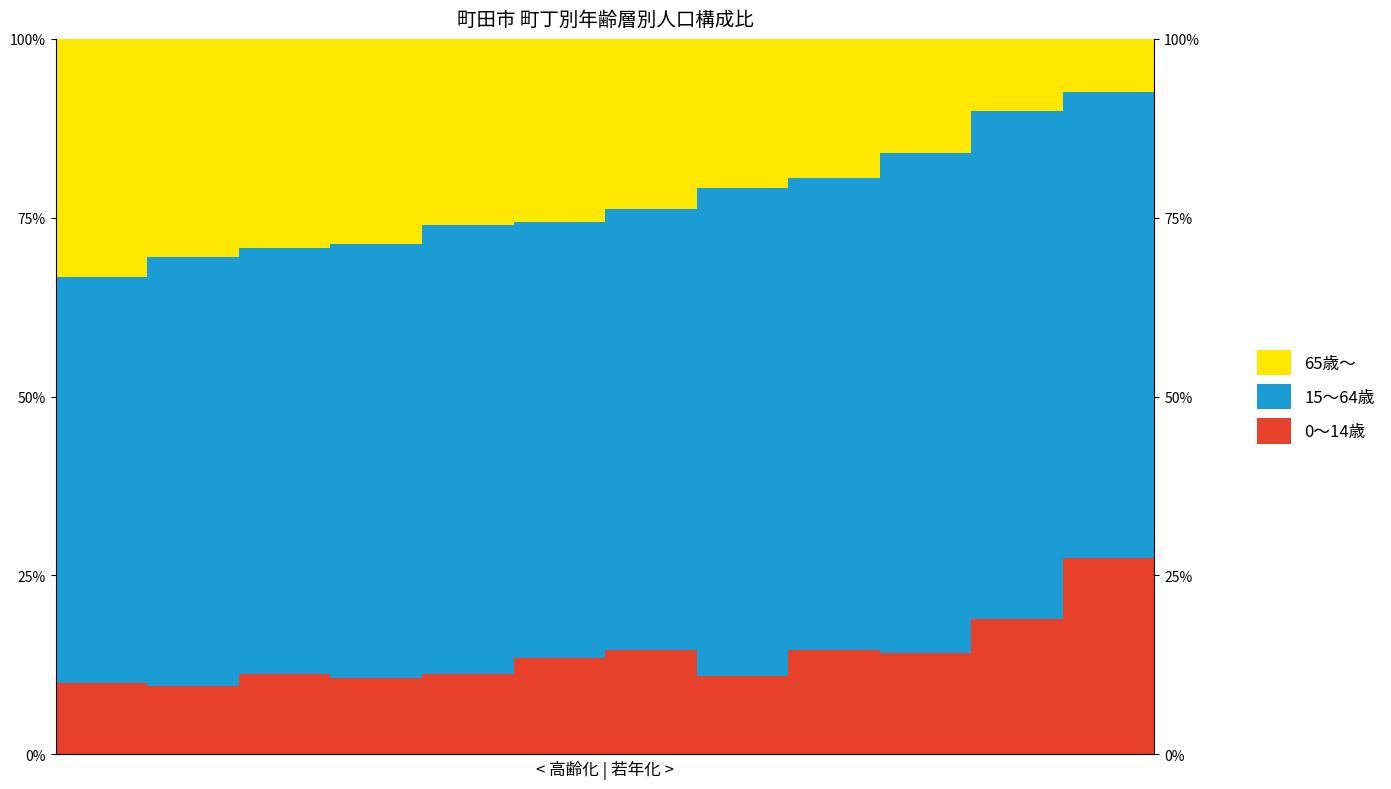

What is the maximum value for 15～64歳?

0.7